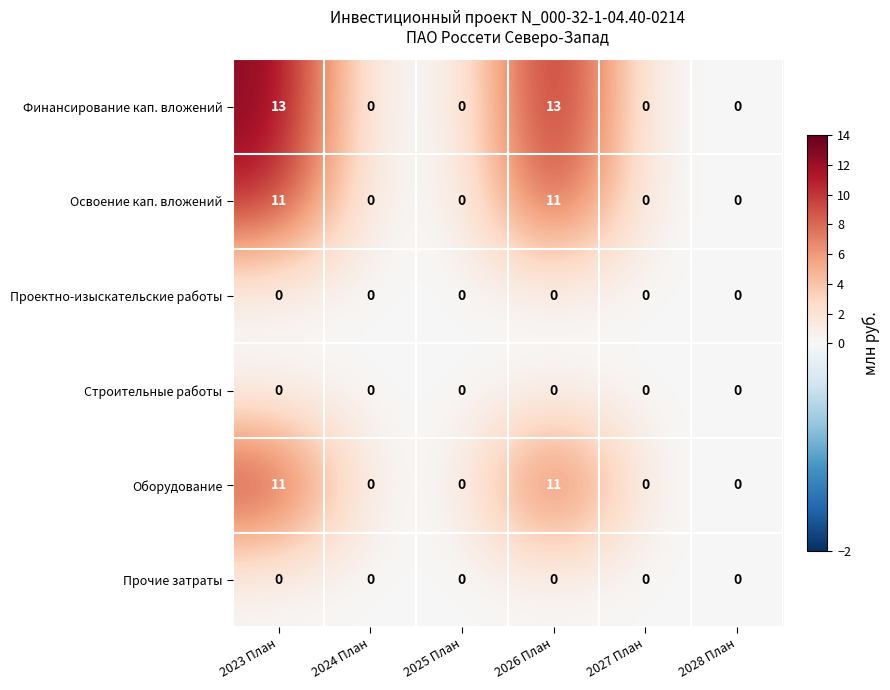

How many distinct data groups are displayed?

6